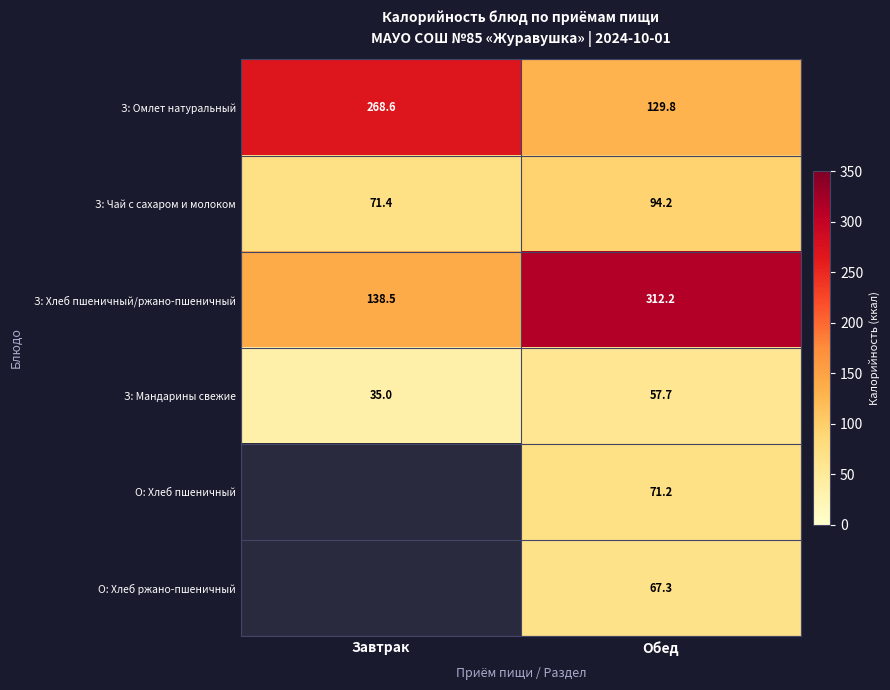

Which category has the highest value in the З: Мандарины свежие series?

Обед